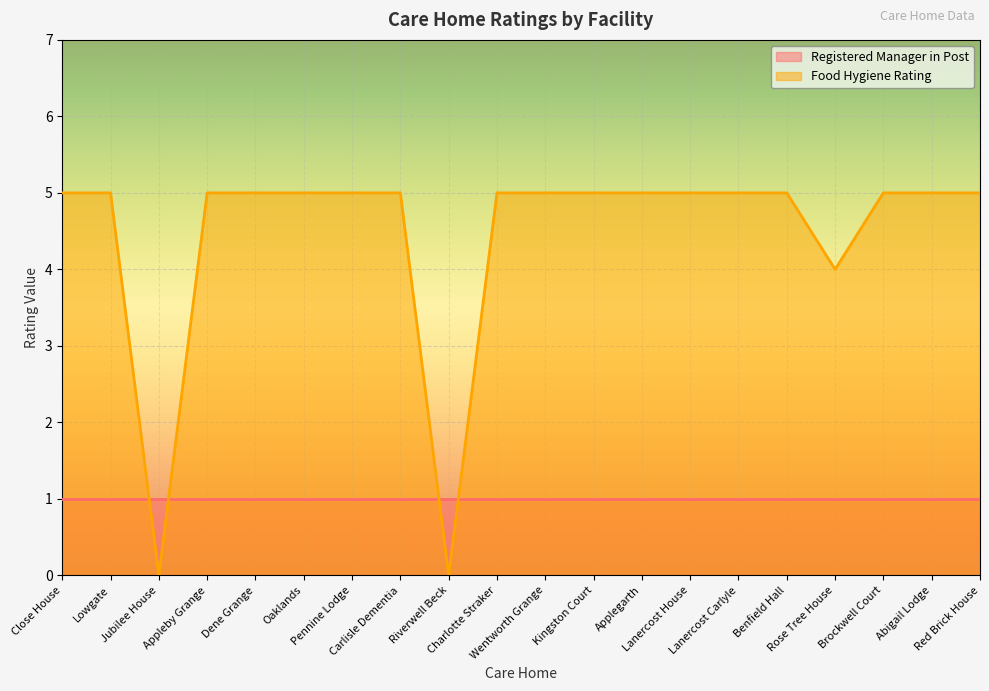

What is the maximum value shown in the chart?

5